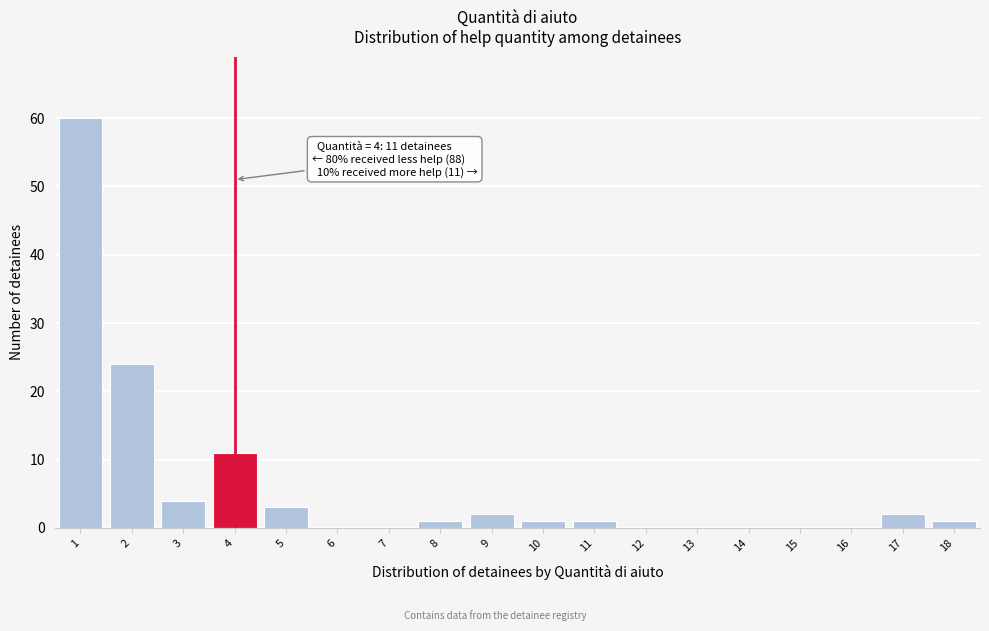

Which range on the x-axis has the tallest bar?

0.5 to 1.5